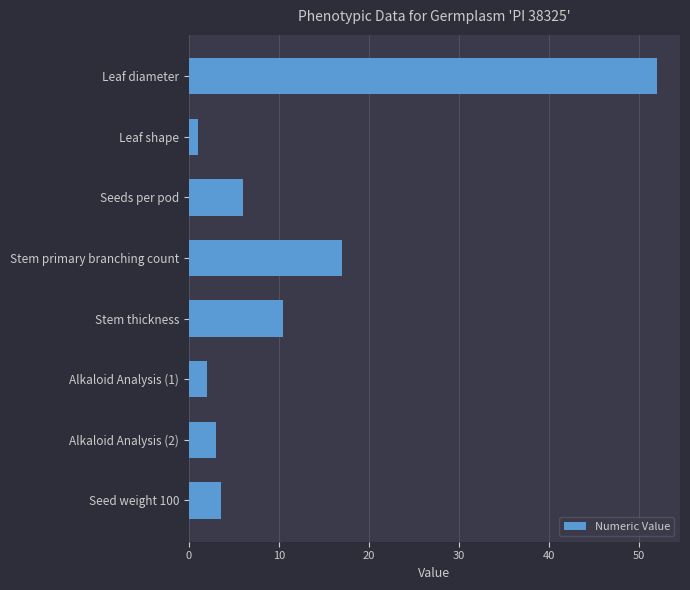

Reading top to bottom, list all the values displayed in this chart.

52.0	1.0	6.0	17.0	10.5	2.0	3.0	3.6